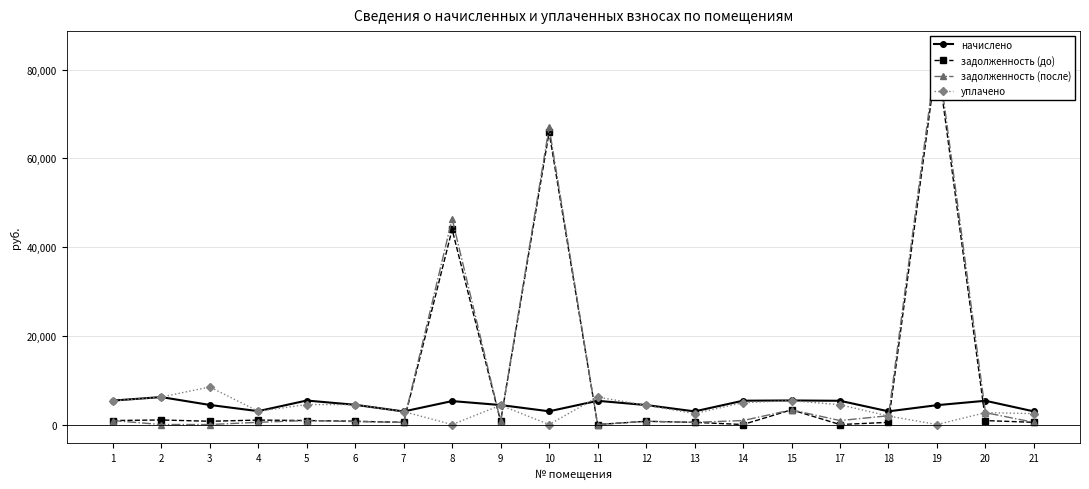

How many positive values does the задолженность (после) series have?

17